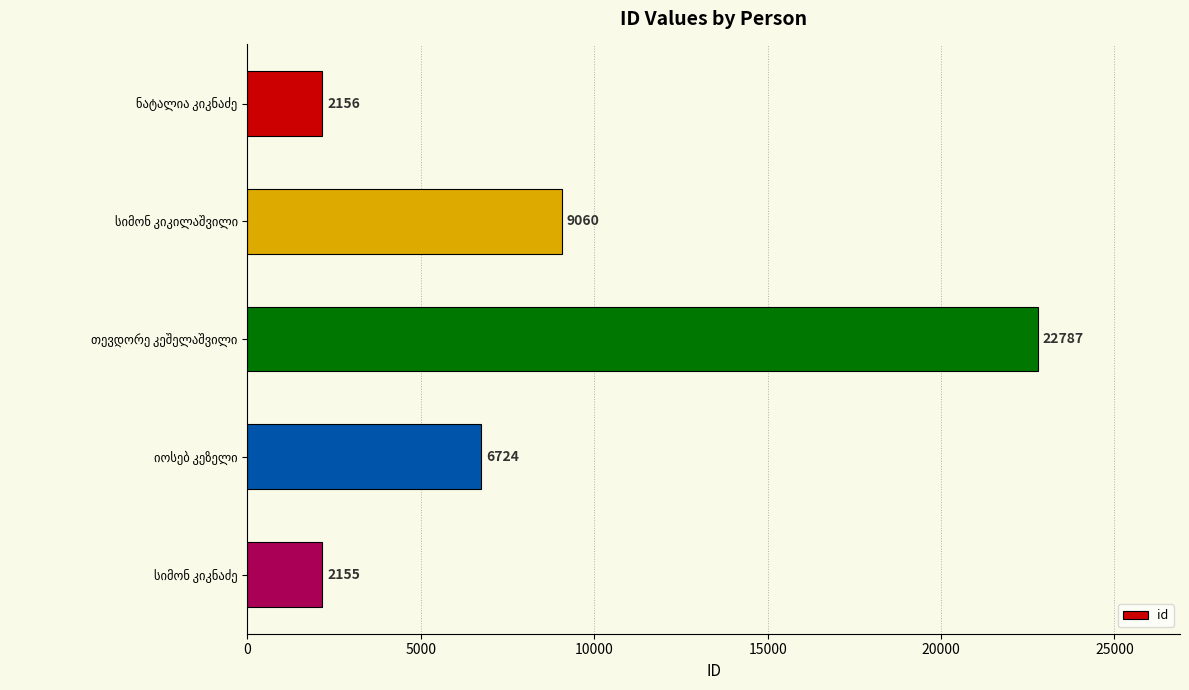

What is the value of the 1st bar from the top?

2156